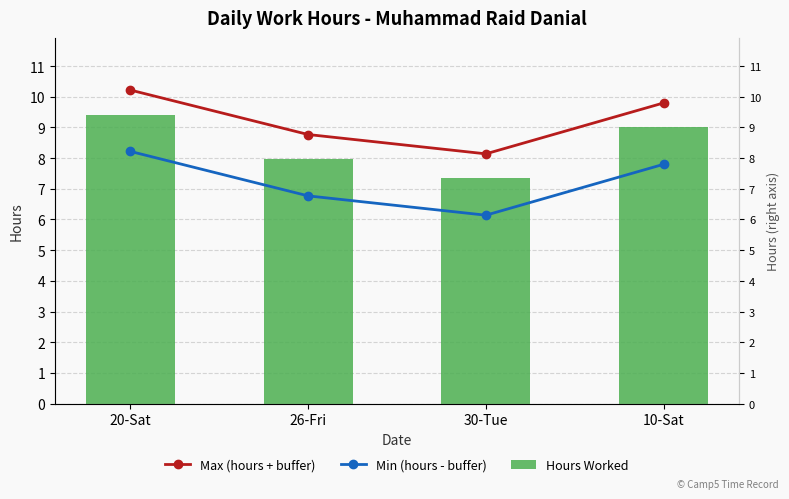

What is the difference between the maximum and minimum values in the Hours Worked series?

2.1